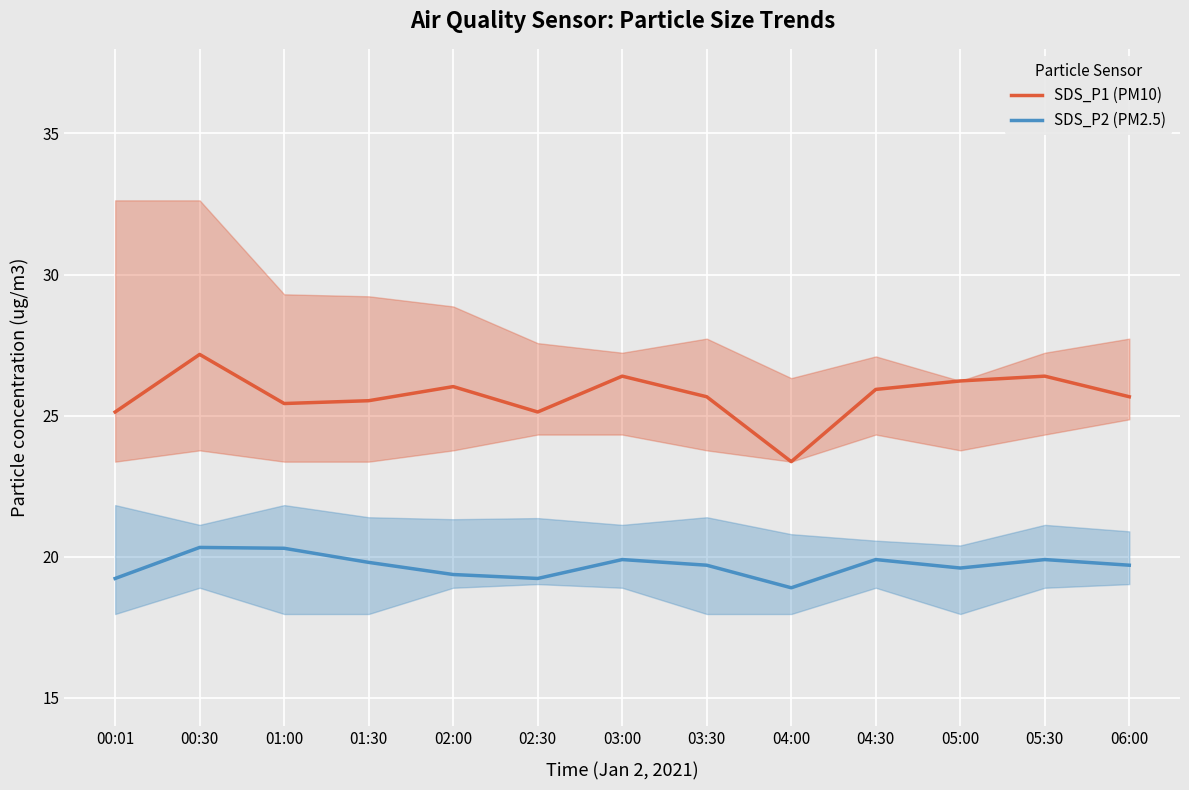

At 02:30, list the series in order from smallest to largest.

SDS_P2 (PM2.5), SDS_P1 (PM10)